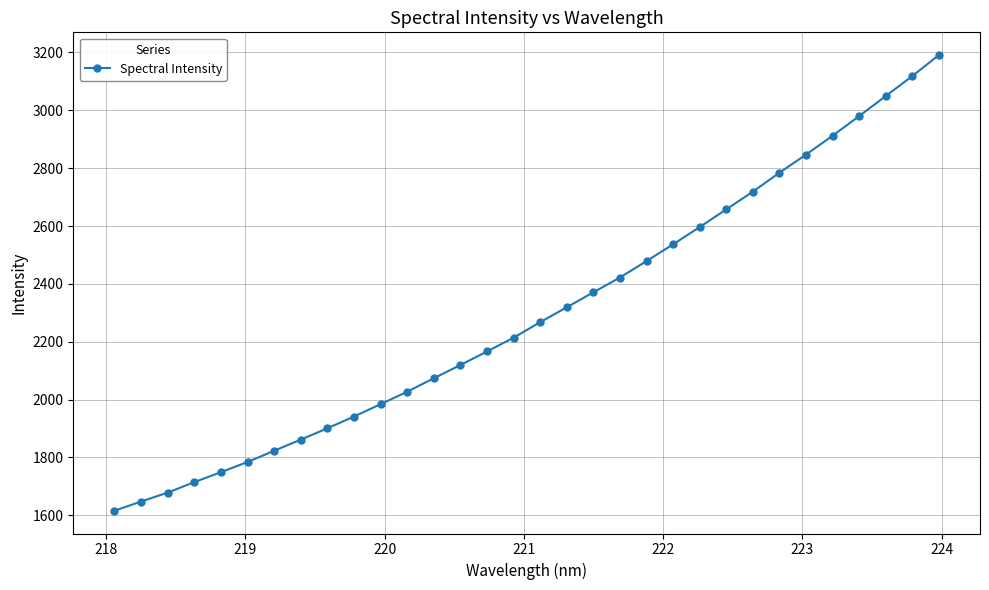

What is the value of the 3rd point from the left?

1678.7